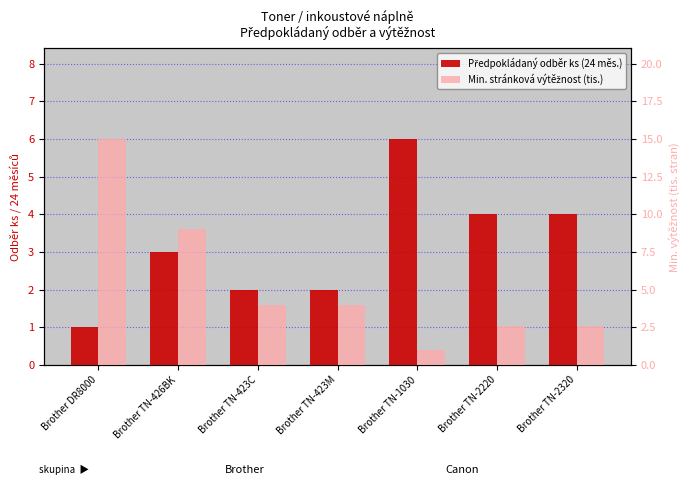

What is the label of the 6th bar from the left?

Brother TN-2220